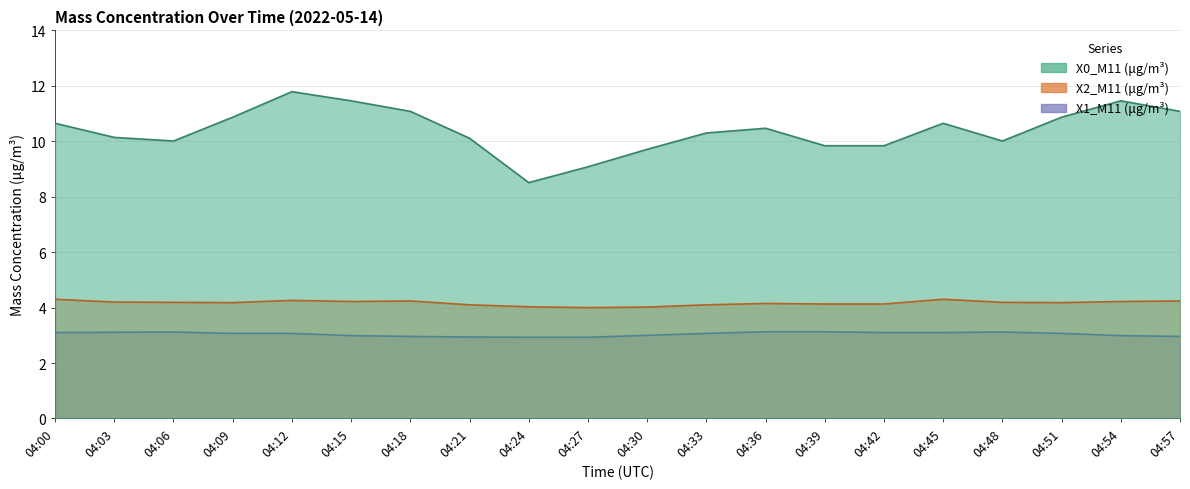

Does the chart have visible grid lines?

Yes